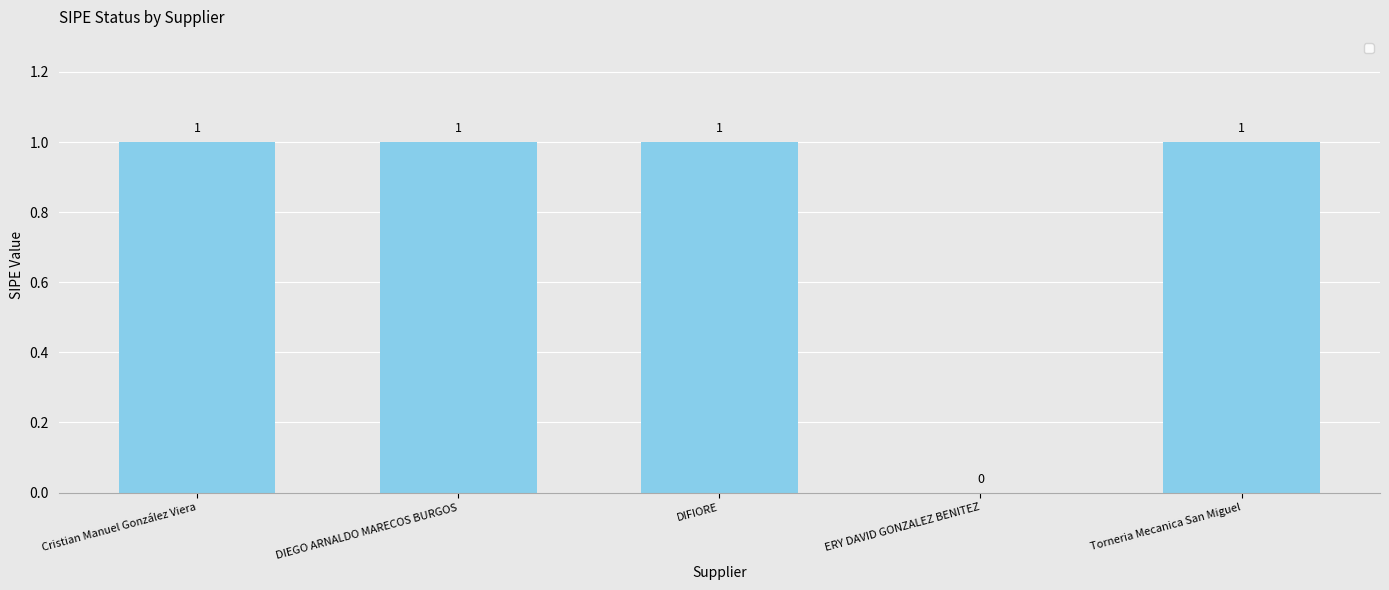

Reading left to right, transcribe all the data shown in this chart.

Cristian Manuel González Viera=1	DIEGO ARNALDO MARECOS BURGOS=1	DIFIORE=1	ERY DAVID GONZALEZ BENITEZ=0	Torneria Mecanica San Miguel=1